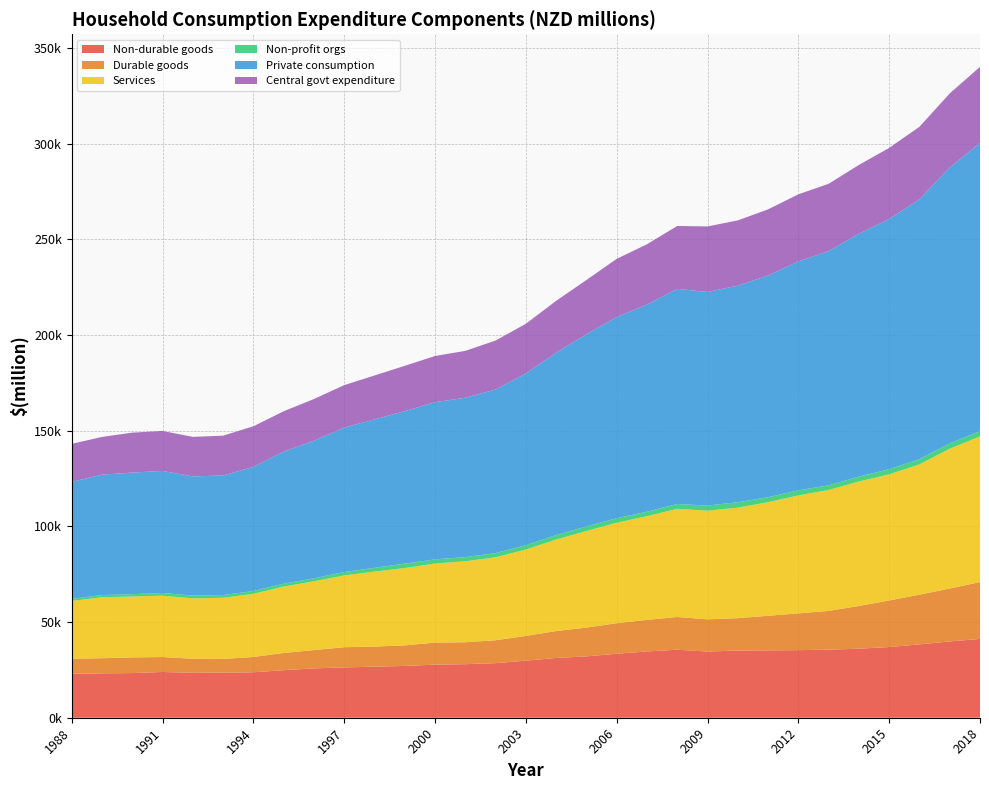

Reading left to right, extract all data points from this chart.

Non-durable goods: 22923	23196	23331	23906	23475	23495	23757	24835	25784	26293	26680	27065	27725	27984	28510	29821	31224	32051	33430	34631	35530	34570	35104	35184	35315	35552	36059	36941	38316	39855	41169
Durable goods: 7878	7887	8191	7815	7329	7230	7988	8999	9559	10549	10488	10745	11513	11463	11976	12914	14073	15043	15967	16486	17116	16839	16914	18086	19206	20263	22322	24322	25977	27649	29700
Services: 30191	31868	31800	32075	31557	31941	32983	34686	35941	37508	39162	40400	41326	42278	43334	45140	47797	50422	52508	54169	56498	56773	57735	59333	61622	63174	65026	65892	68083	73064	76146
Non-profit orgs: 1130	1149	1243	1372	1465	1428	1456	1513	1538	1762	1977	2283	2175	2185	2191	2251	2315	2431	2351	2330	2513	2683	2838	2608	2670	2444	2554	2705	2717	2775	2736
Private consumption: 61093	62881	63517	63776	62259	62456	64857	68997	71868	75475	77527	79698	82117	83252	85476	89737	95313	100418	105051	108230	112400	111588	113152	115811	119604	122339	126900	130703	135760	144151	150515
Central govt expenditure: 19865	19718	20857	20888	20640	20803	21210	21071	21796	22167	22952	23648	24127	24502	25550	25950	27067	28300	30432	31501	32856	34215	34079	34563	35024	35169	35925	37139	37867	38663	39789